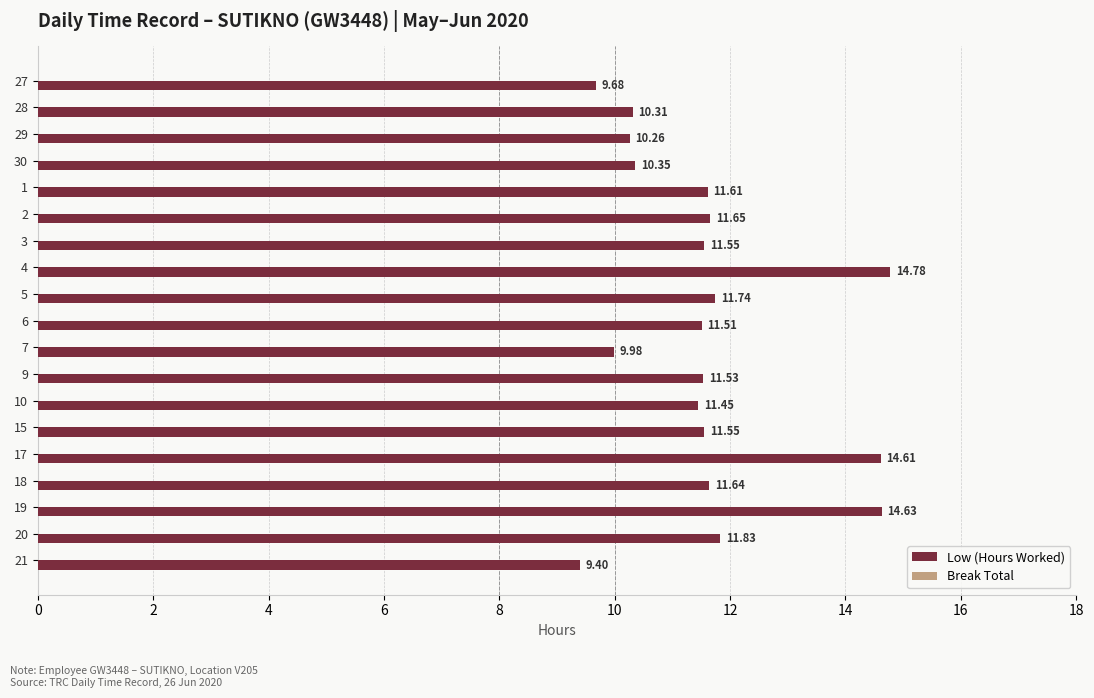

What is the difference between the maximum and minimum values?

5.4